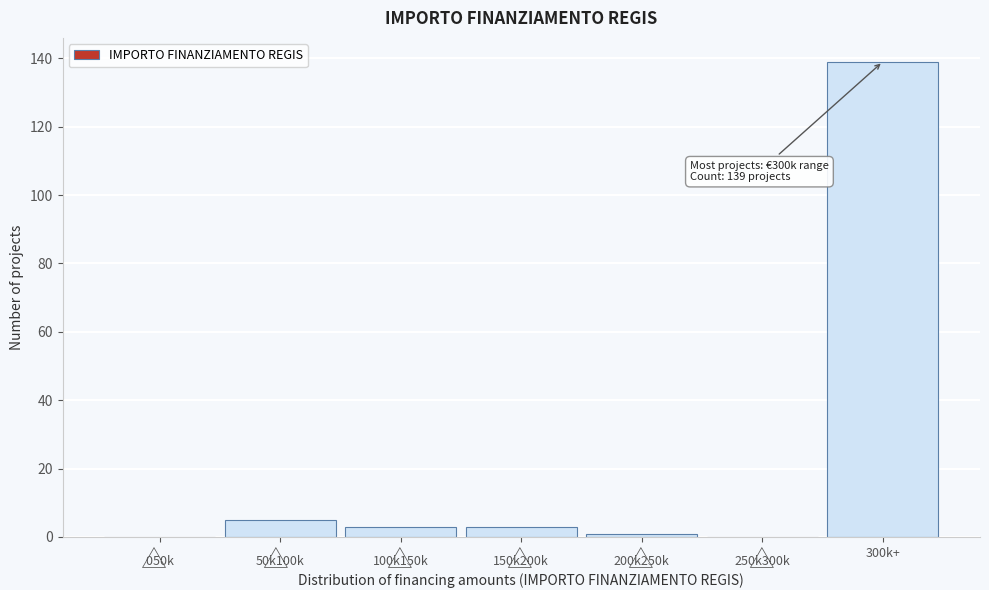

What is the maximum value shown in the chart?

139